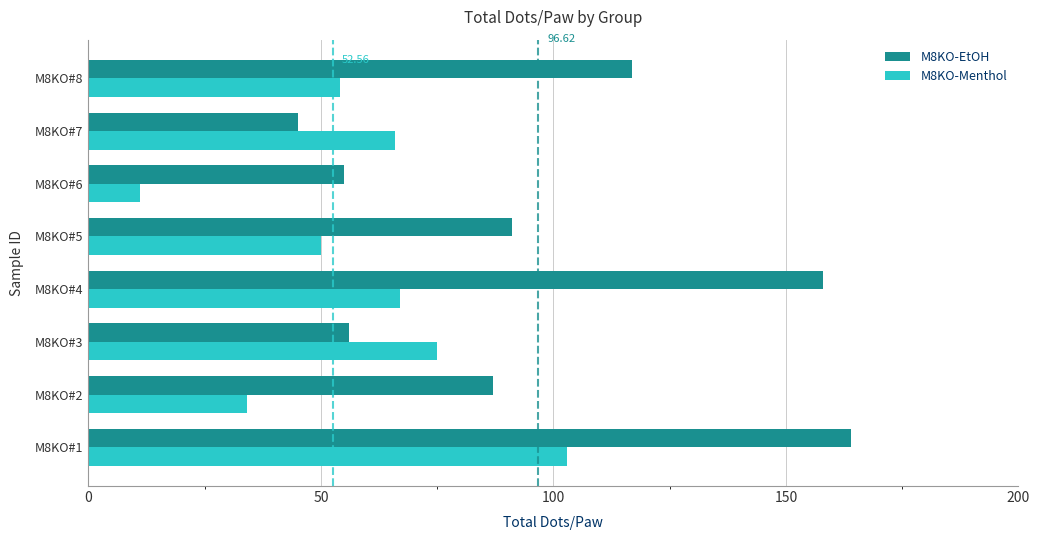

At which category is the sum across all series the highest?

M8KO#1